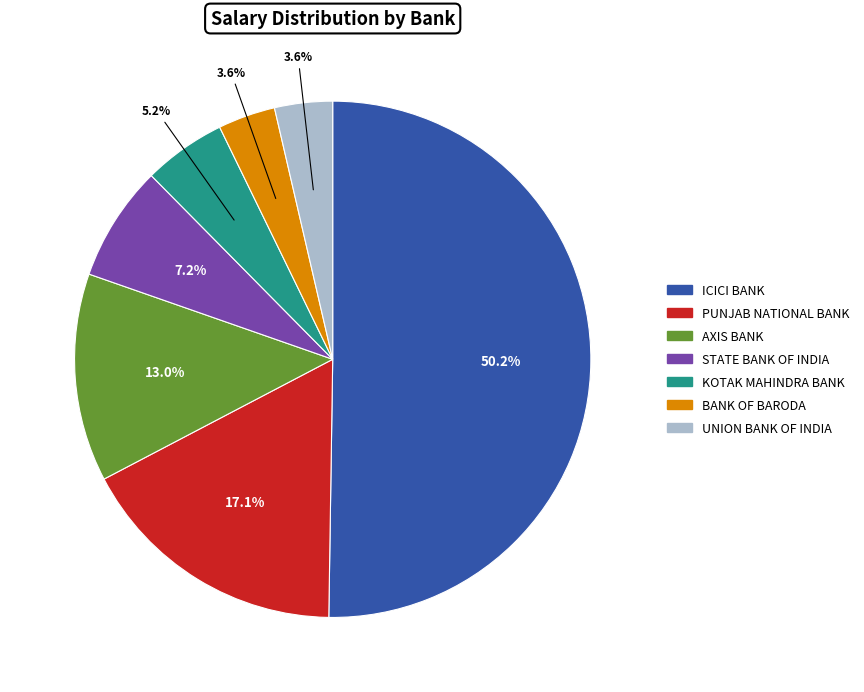

Count the number of slices in the pie.

7